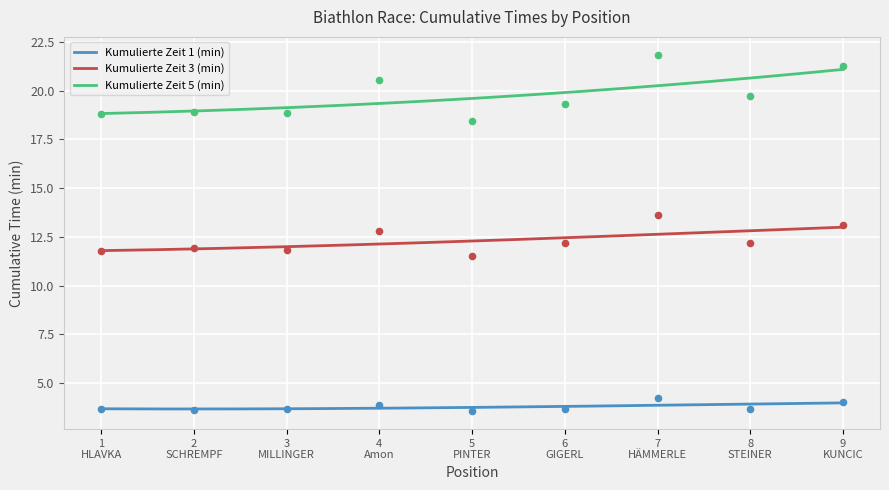

Which series reaches the maximum Y coordinate?

Kumulierte Zeit 5 (min)